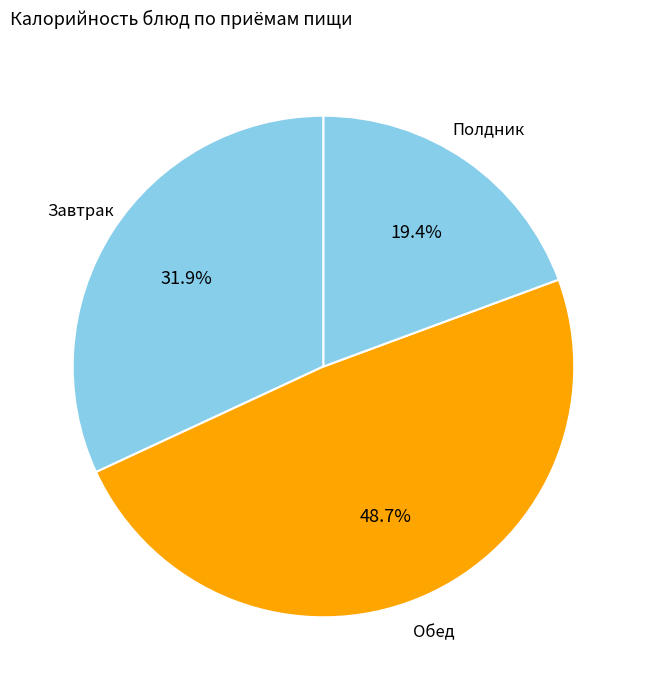

How many slices are in this pie chart?

3